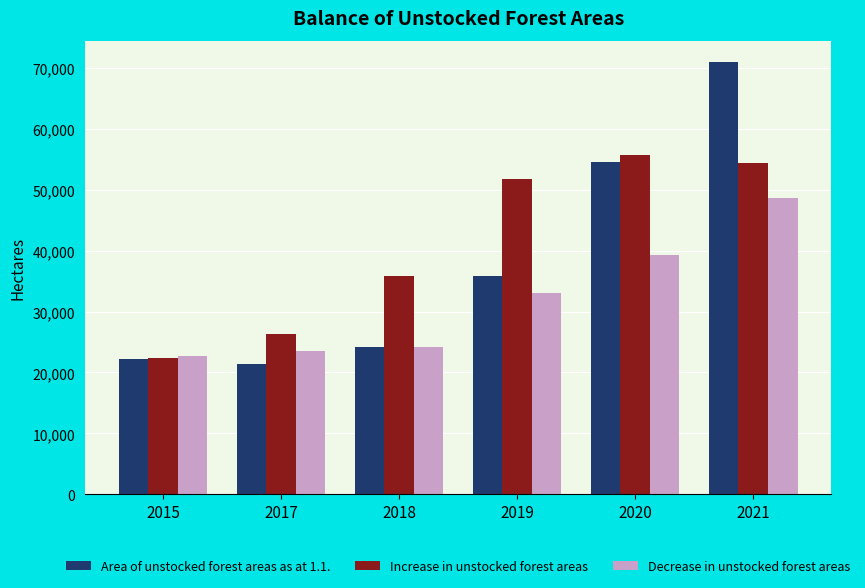

At which label is Area of unstocked forest areas as at 1.1. closest to 46152?

2020